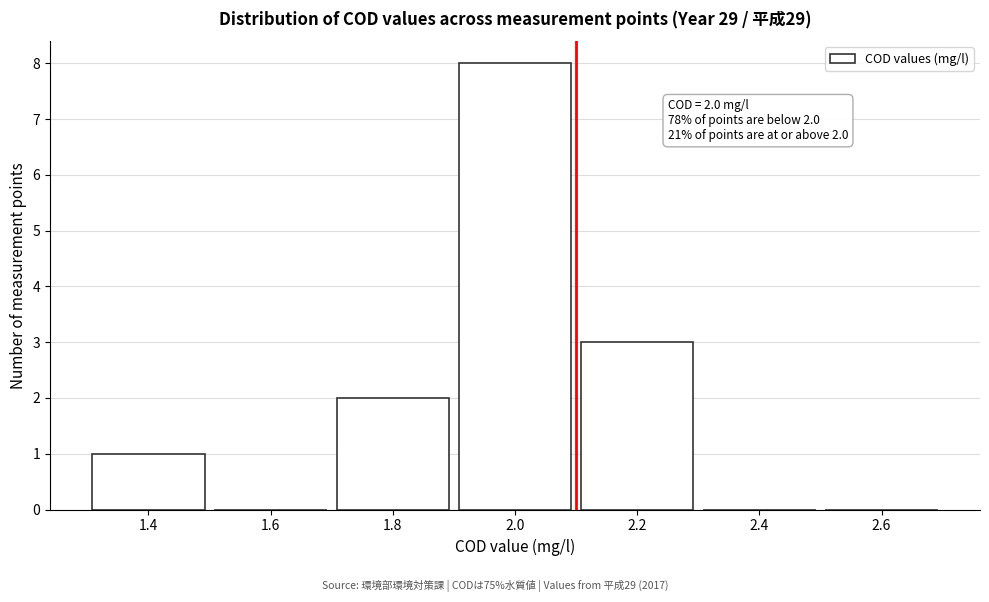

Reading left to right, what are all the values shown in this chart?

1.4=1	1.6=0	1.8=2	2.0=8	2.2=3	2.4=0	2.6=0